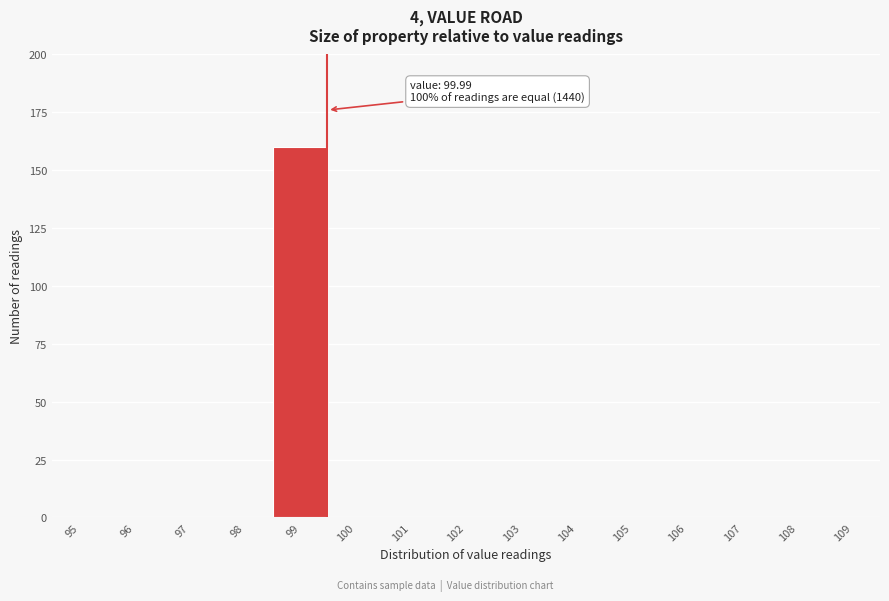

Reading left to right, list all the values displayed in this chart.

95=0	96=0	97=0	98=0	99=160	100=0	101=0	102=0	103=0	104=0	105=0	106=0	107=0	108=0	109=0